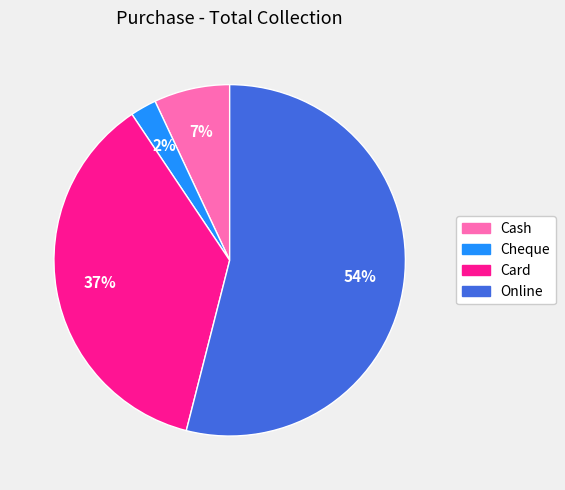

Which has a higher value, Card or Cash?

Card